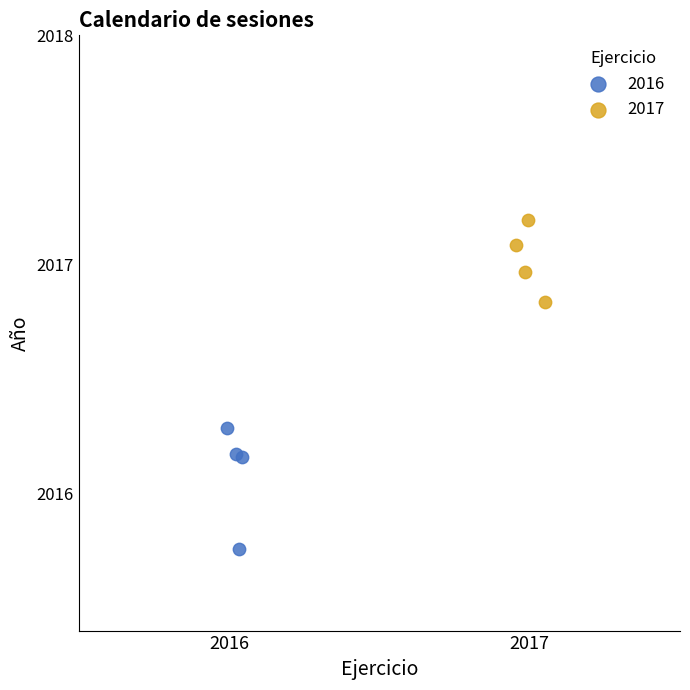

Which series contains the highest Y value?

2017